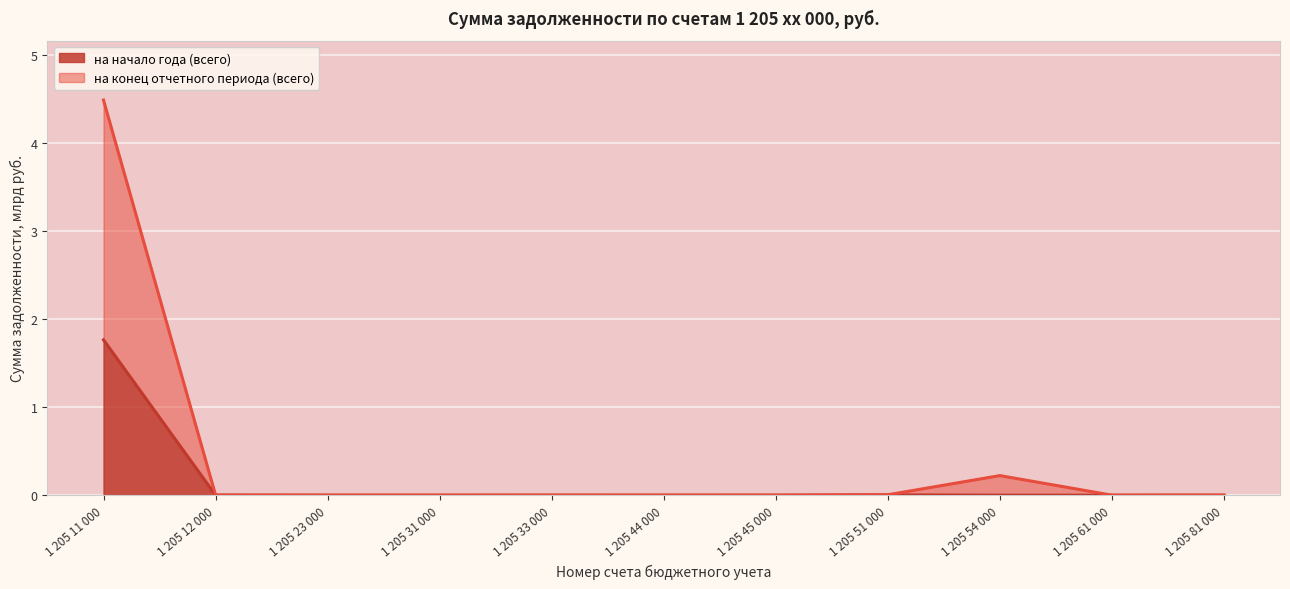

How many data points does each series have?

11